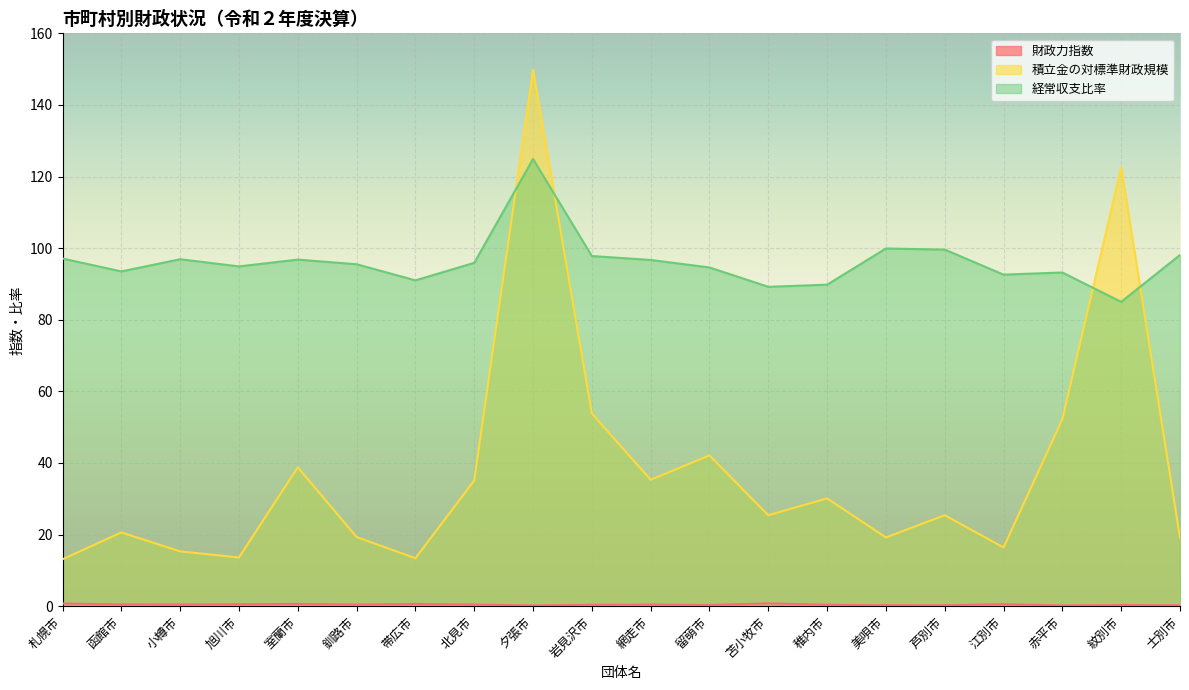

True or false: 経常収支比率 has a value of 99.6 at 芦別市.

True